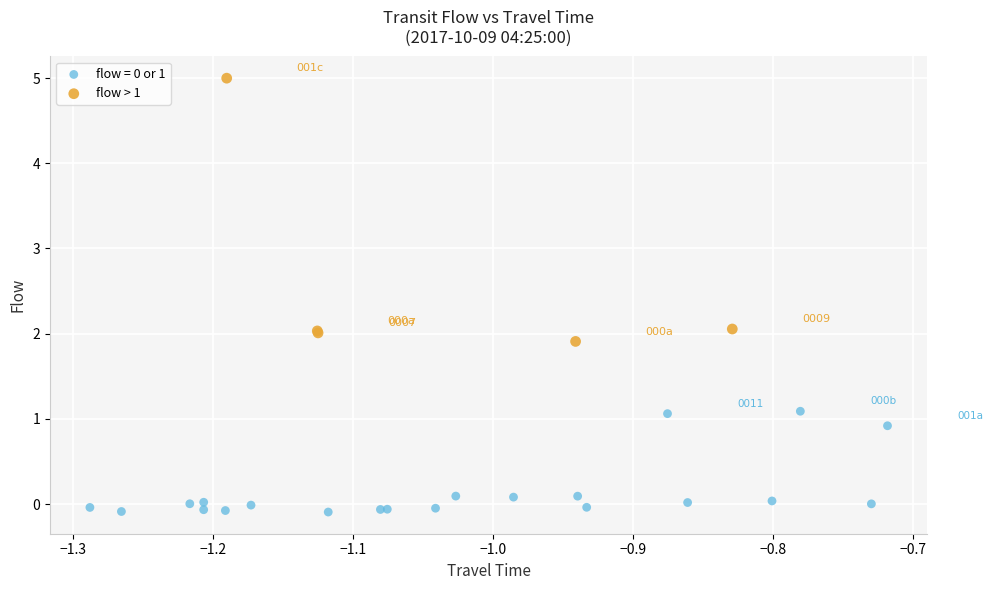

Which series contains the highest Y value?

flow > 1